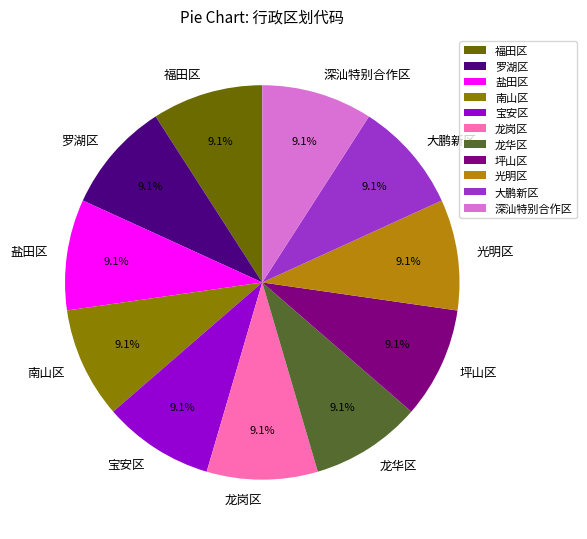

What percentage is NOT represented by 龙华区?

90.9%